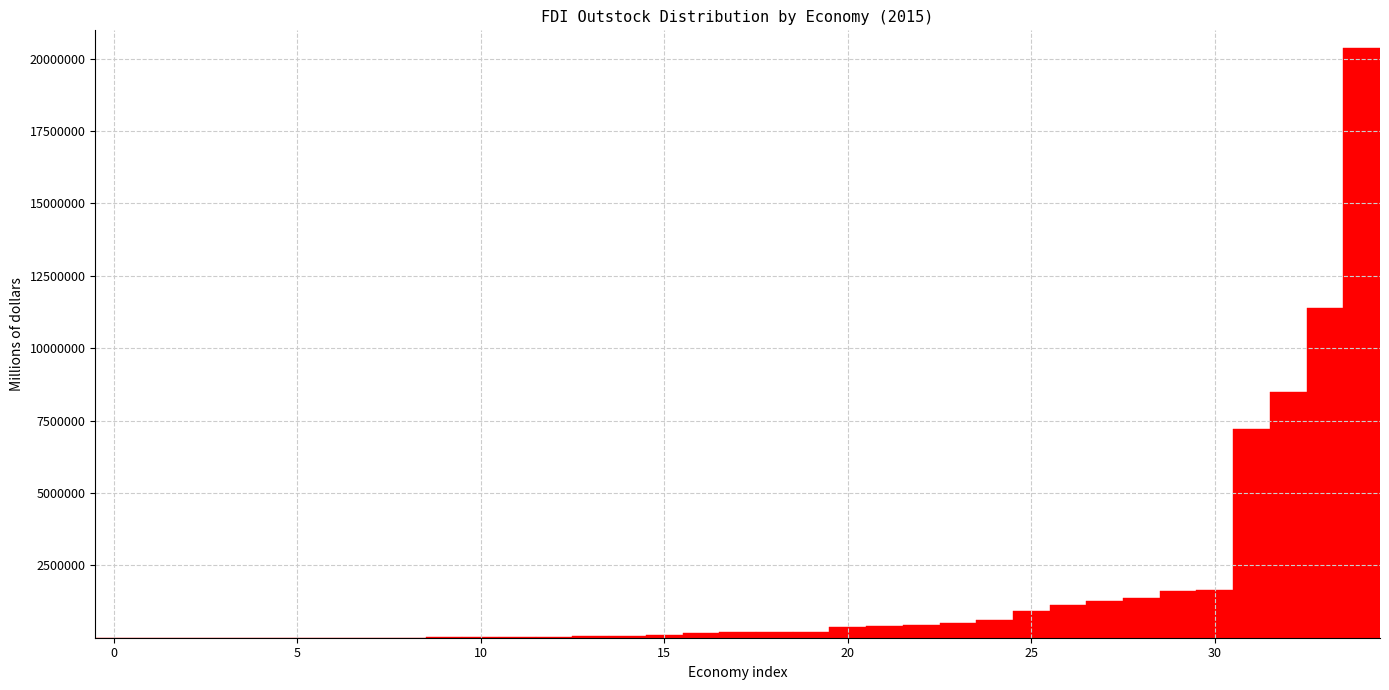

Around what value on the x-axis is the tallest bar? Give the approximate position of its centre, as read against the axis.

34.0